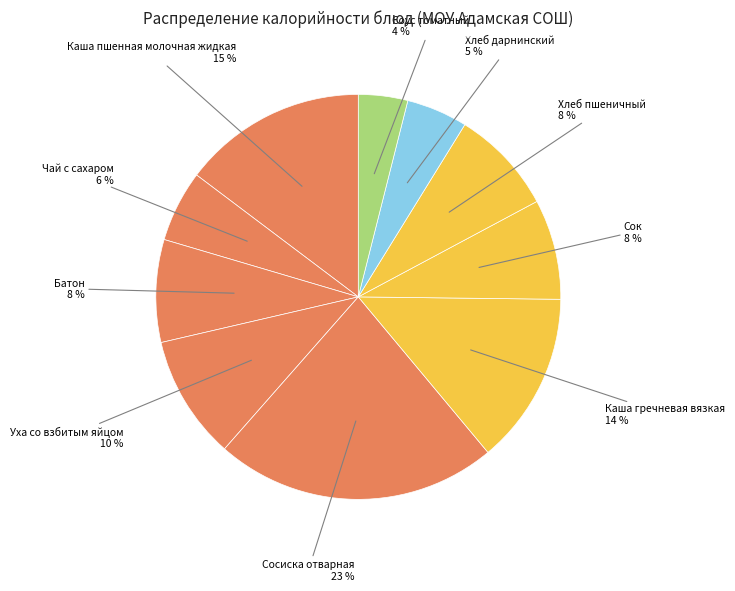

Is there a majority slice in this chart?

No